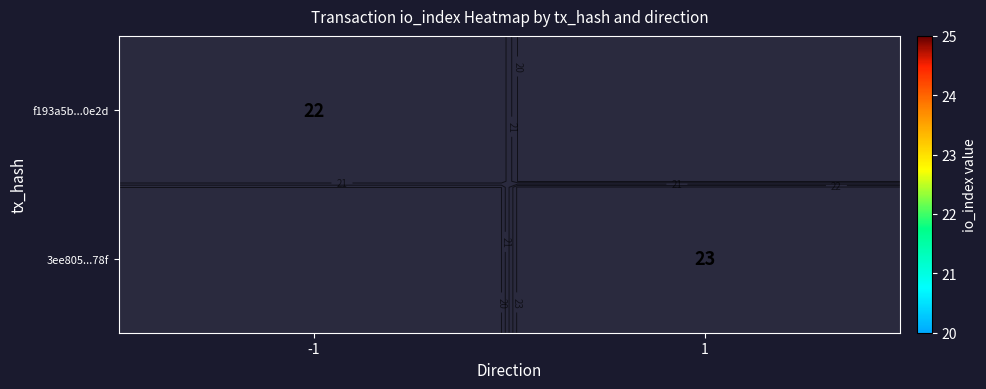

Which series has the widest spread of values?

f193a5b...0e2d